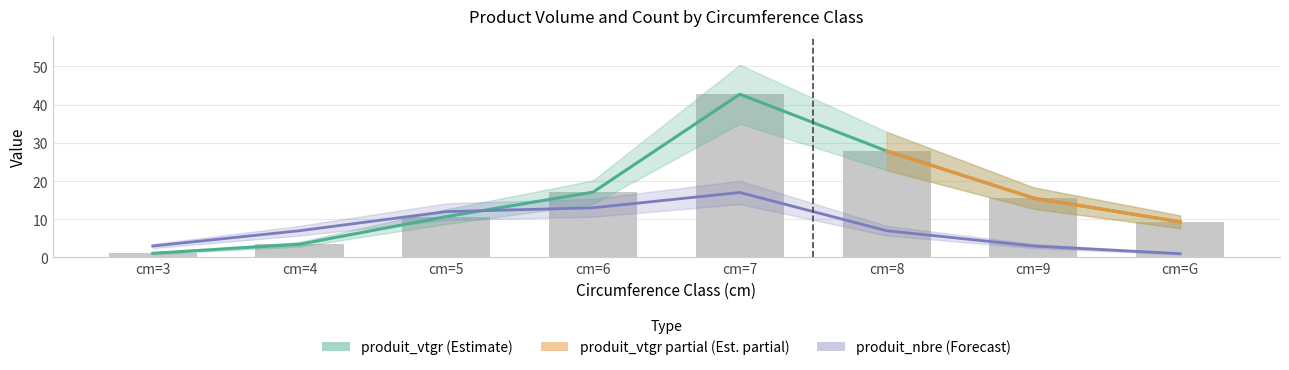

Reading left to right, what are all the values shown in this chart?

produit_vtgr: cm=3=1.1	cm=4=3.5	cm=5=10.7	cm=6=17.1	cm=7=42.7	cm=8=27.9	cm=9=15.5	cm=G=9.3
produit_nbre: cm=3=3.0	cm=4=7.0	cm=5=12.0	cm=6=13.0	cm=7=17.0	cm=8=7.0	cm=9=3.0	cm=G=1.0